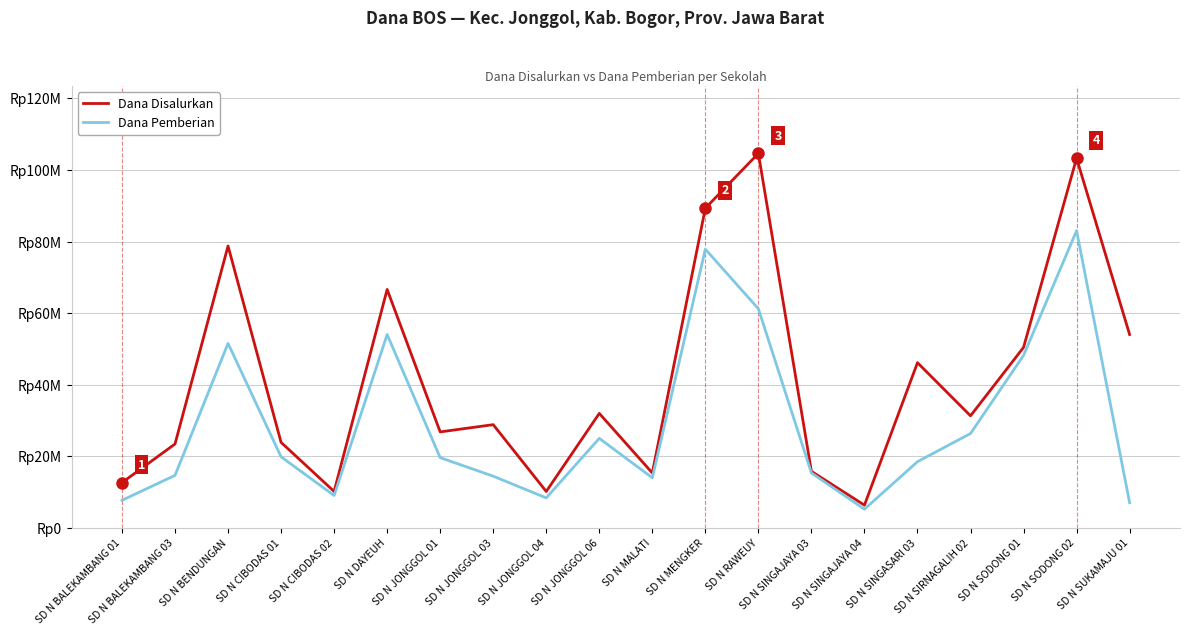

Which has a higher value, SD N RAWEUY or SD N CIBODAS 02?

SD N RAWEUY